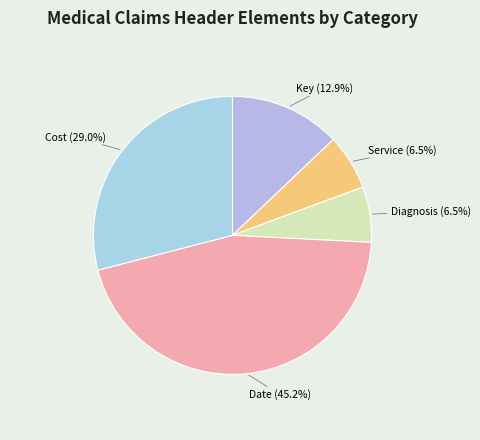

Which slice is the largest?

Date